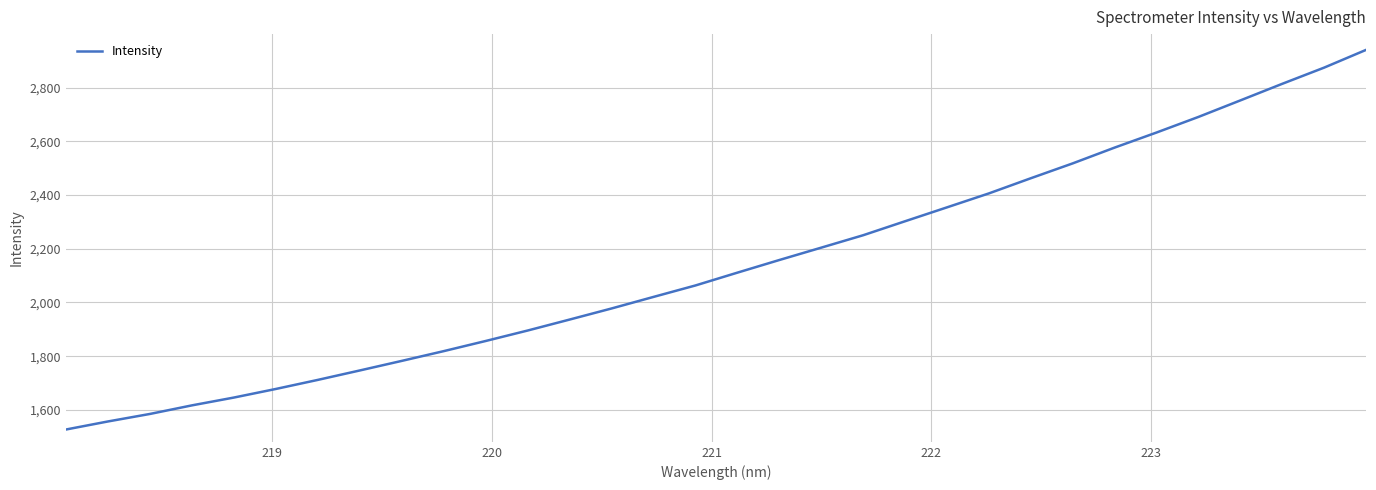

True or false: there are more than 2 points higher than both neighbors.

False